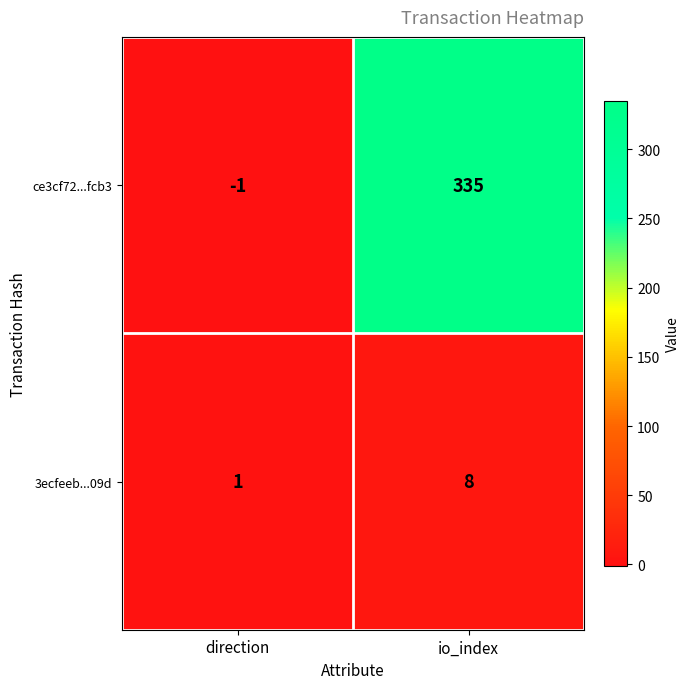

Reading left to right, transcribe all the data shown in this chart.

ce3cf72...fcb3: -1	335
3ecfeeb...09d: 1	8